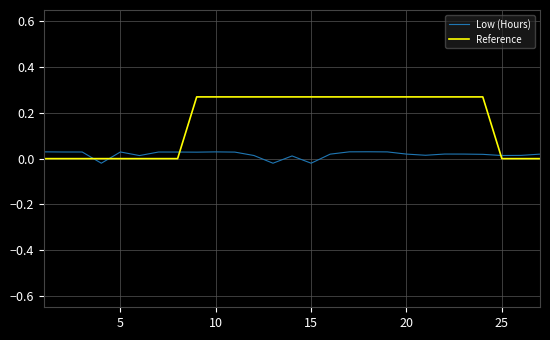

Which series has the widest spread of values?

Reference